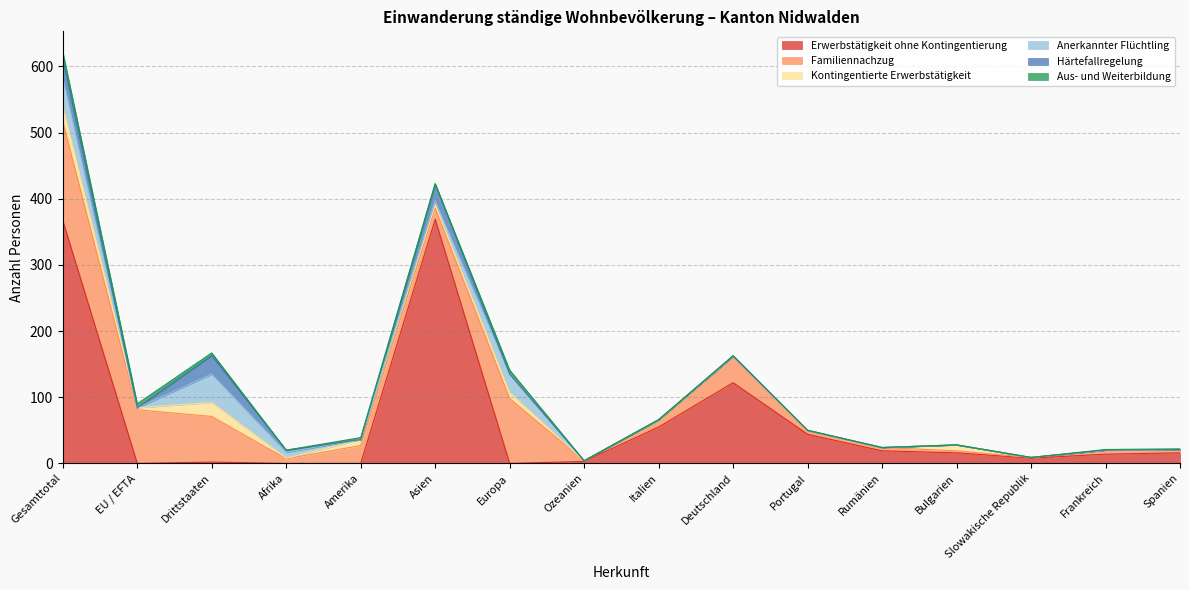

How many interior local peaks does the Familiennachzug series have?

4